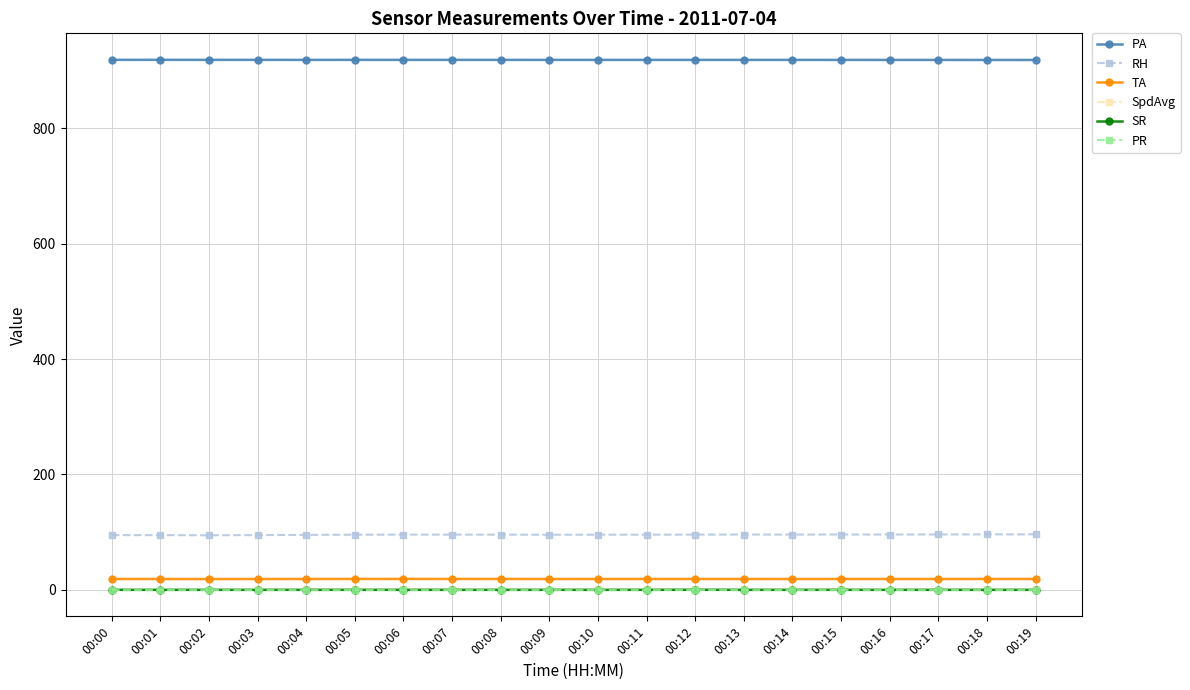

True or false: SpdAvg has more than 1 interior local peaks.

True